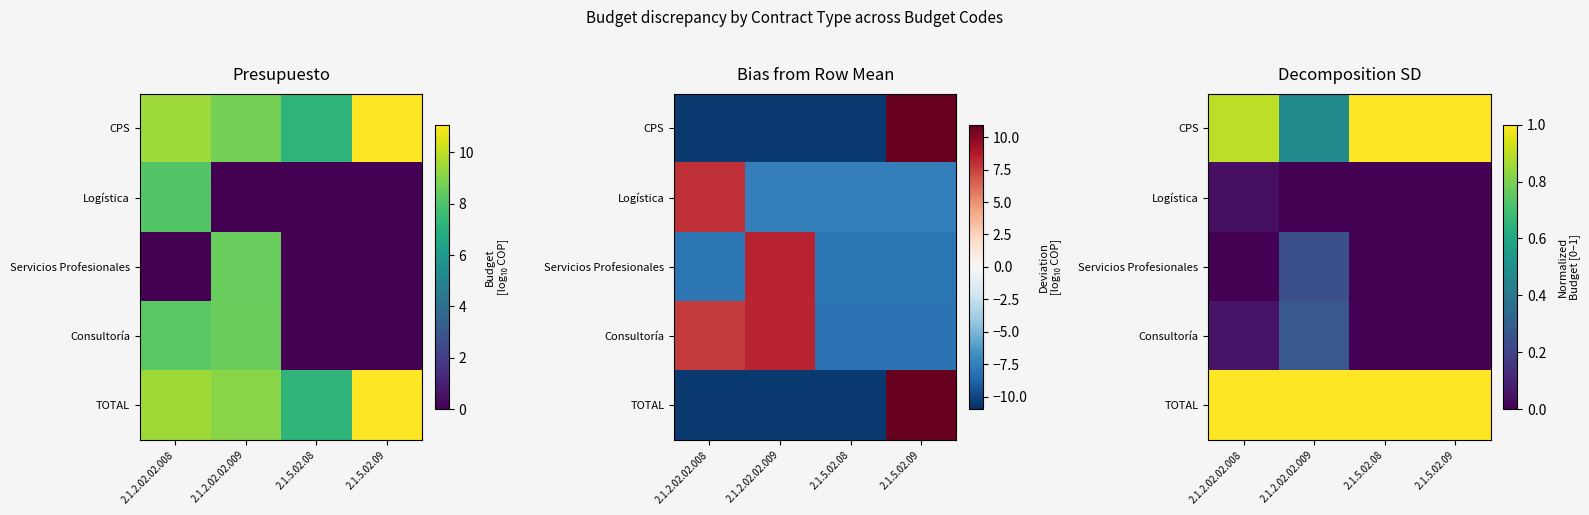

What is the maximum value for Consultoría?

0.3